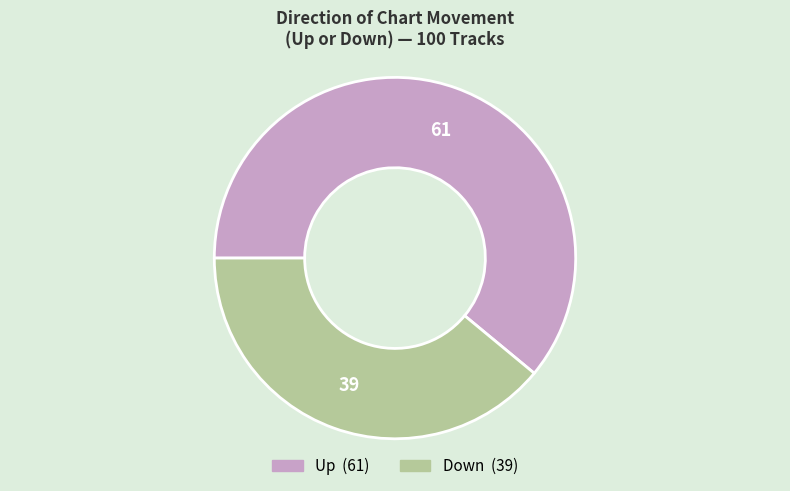

Rank the categories by value from highest to lowest.

up, down